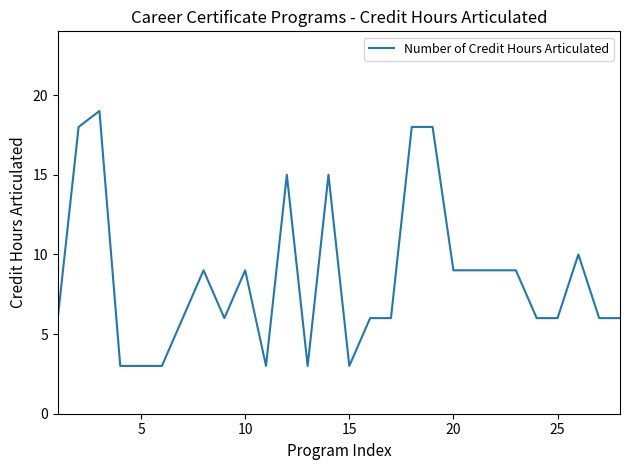

What is the minimum value shown in the chart?

3